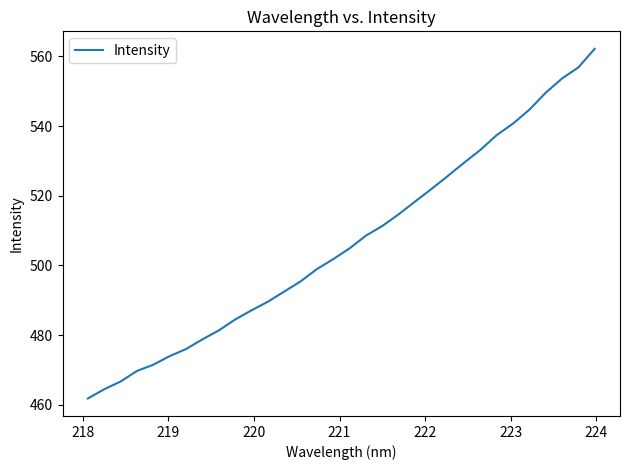

What is the maximum value shown in the chart?

562.2